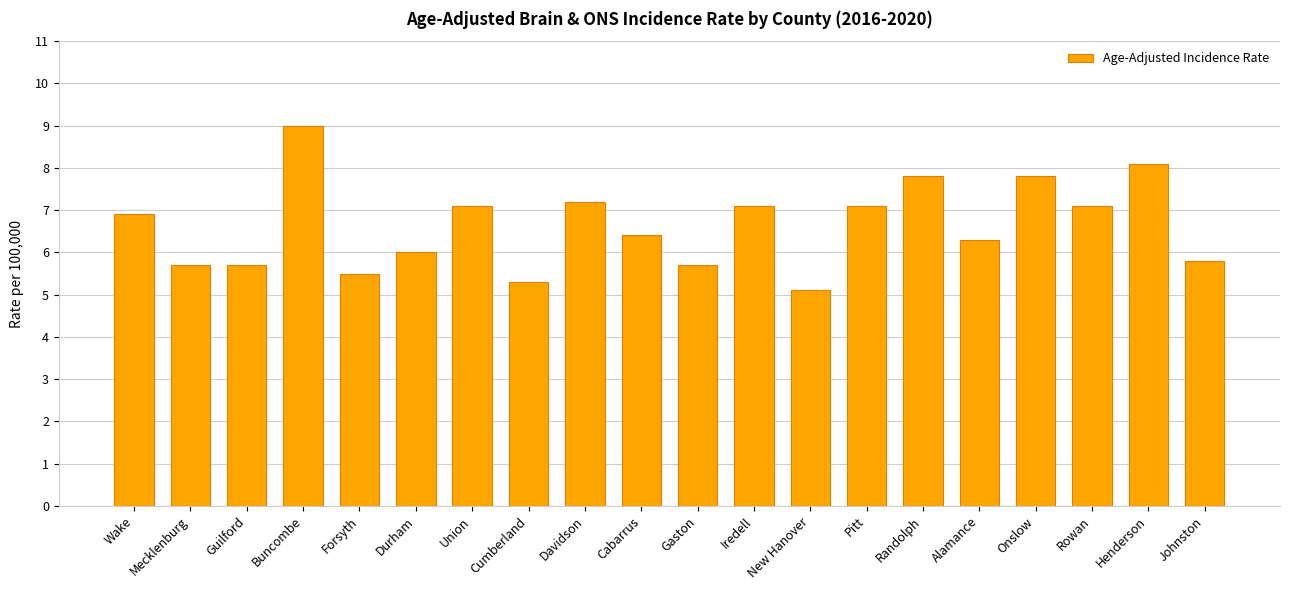

What is the greatest value displayed?

9.0